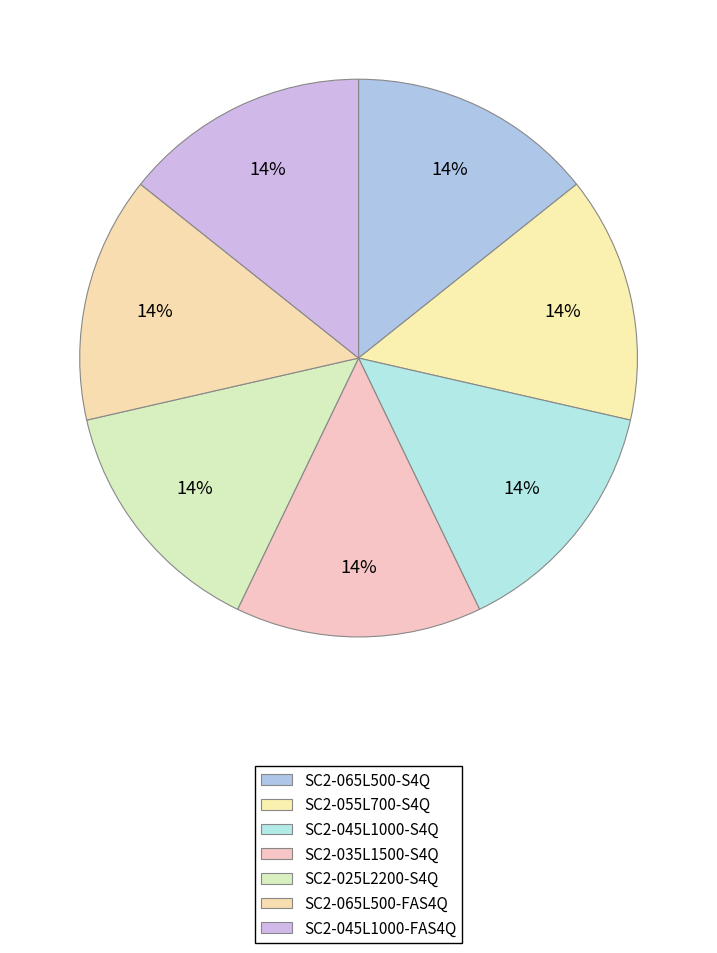

Rank the categories by value from lowest to highest.

SC2-065L500-S4Q, SC2-055L700-S4Q, SC2-045L1000-S4Q, SC2-035L1500-S4Q, SC2-025L2200-S4Q, SC2-065L500-FAS4Q, SC2-045L1000-FAS4Q